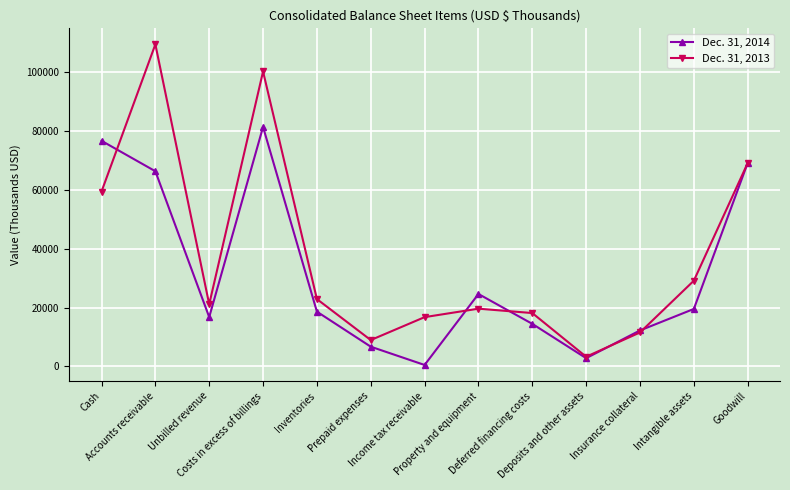

At which label does Dec. 31, 2013 first exceed 21136?

Cash